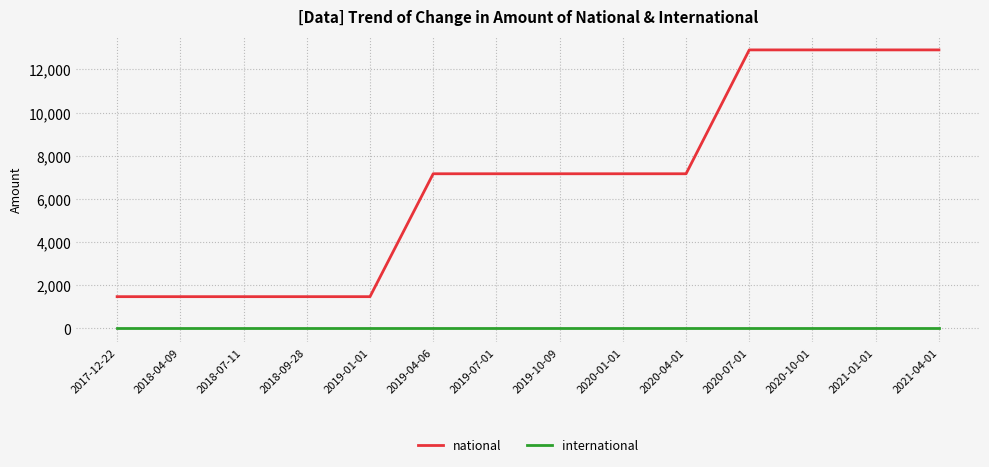

Which series has the widest spread of values?

national